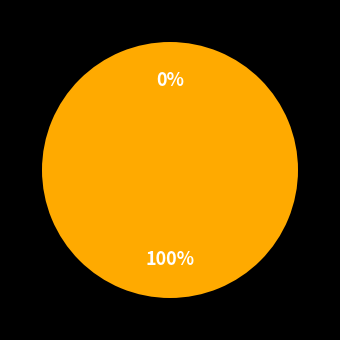

Which category has the smallest portion of the pie?

317193